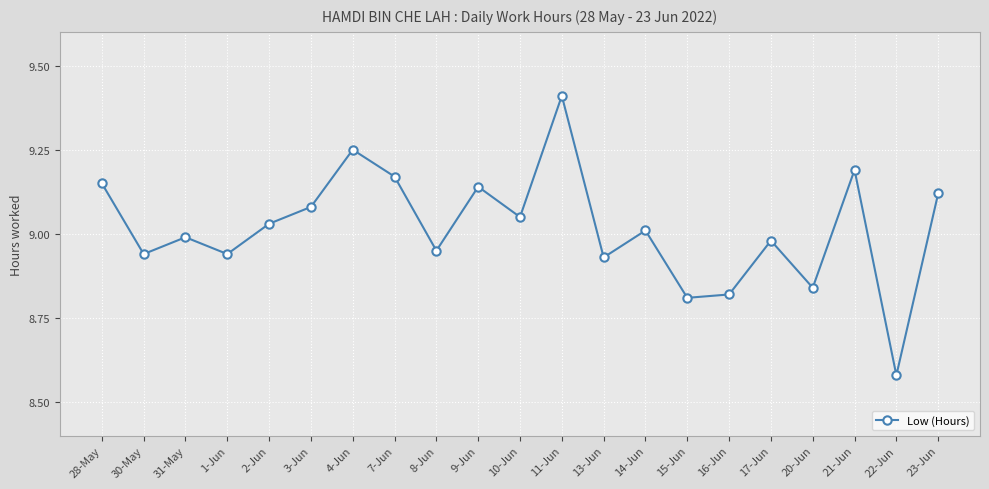

How many data points are less than 9?

10